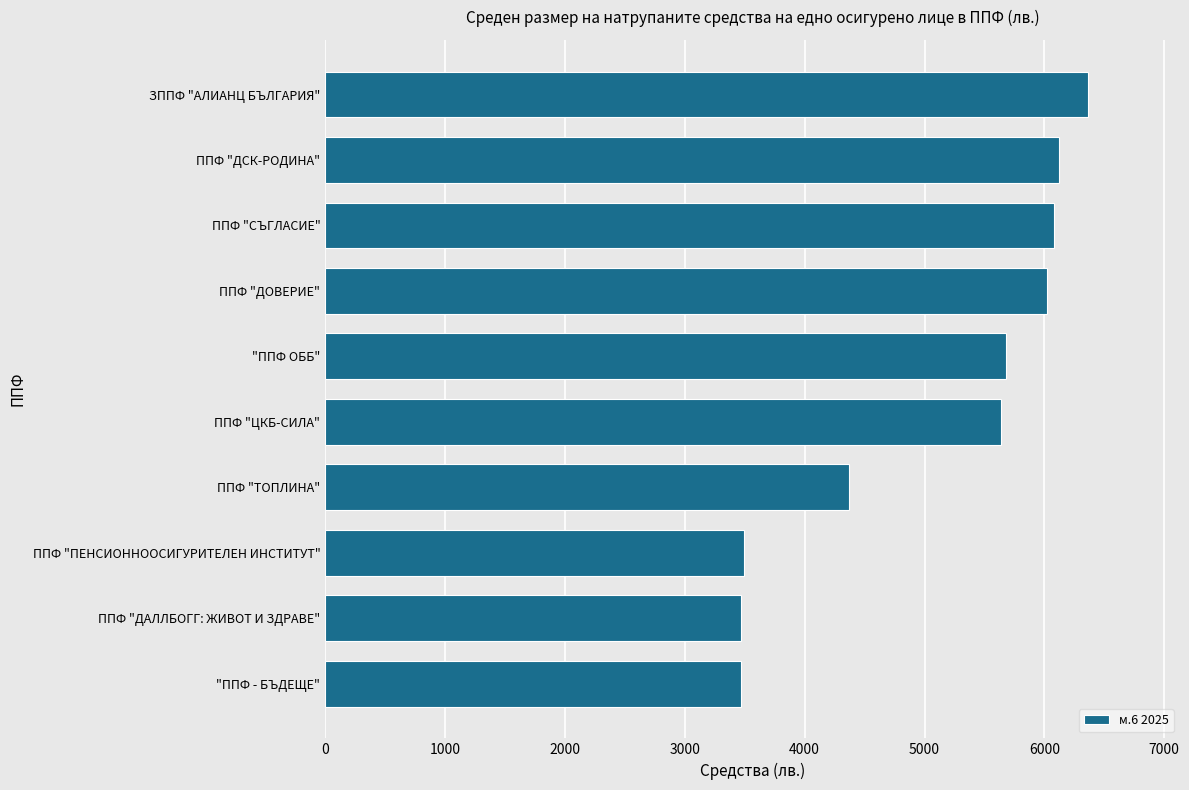

Are the bars horizontal?

Yes